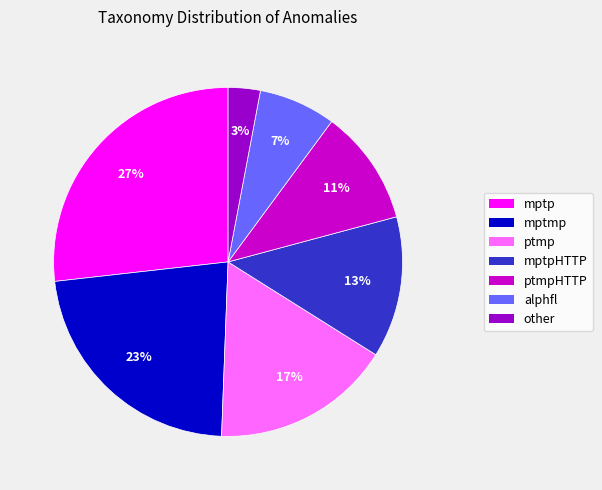

To the nearest percent, what is the difference between the largest and smallest slice percentages?

24%